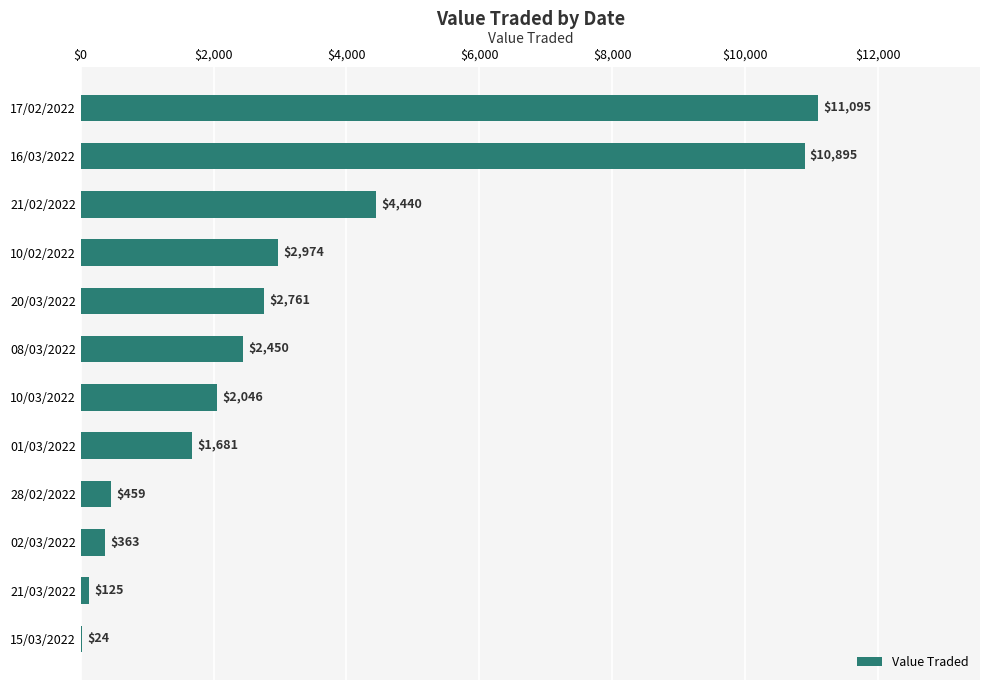

What is the change in value from 02/03/2022 to 08/03/2022?

+2087